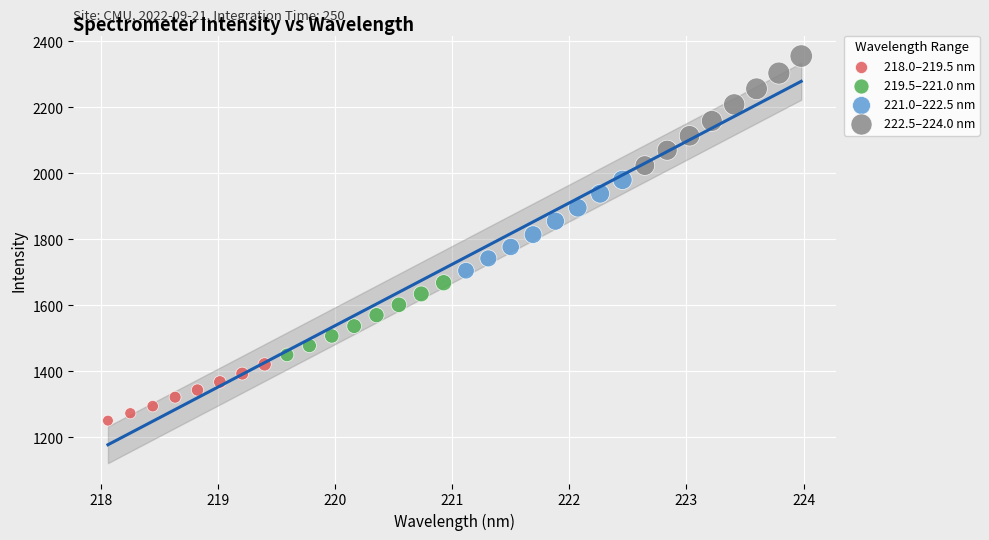

Which series has the widest spread of Y values?

222.5–224.0 nm